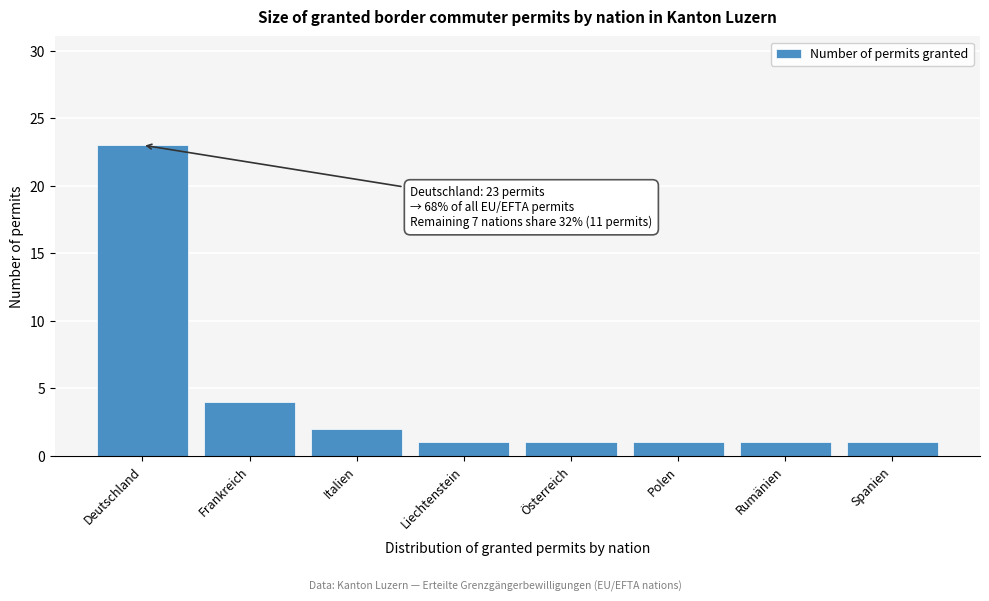

Reading left to right, list all the values displayed in this chart.

Deutschland=23	Frankreich=4	Italien=2	Liechtenstein=1	Österreich=1	Polen=1	Rumänien=1	Spanien=1